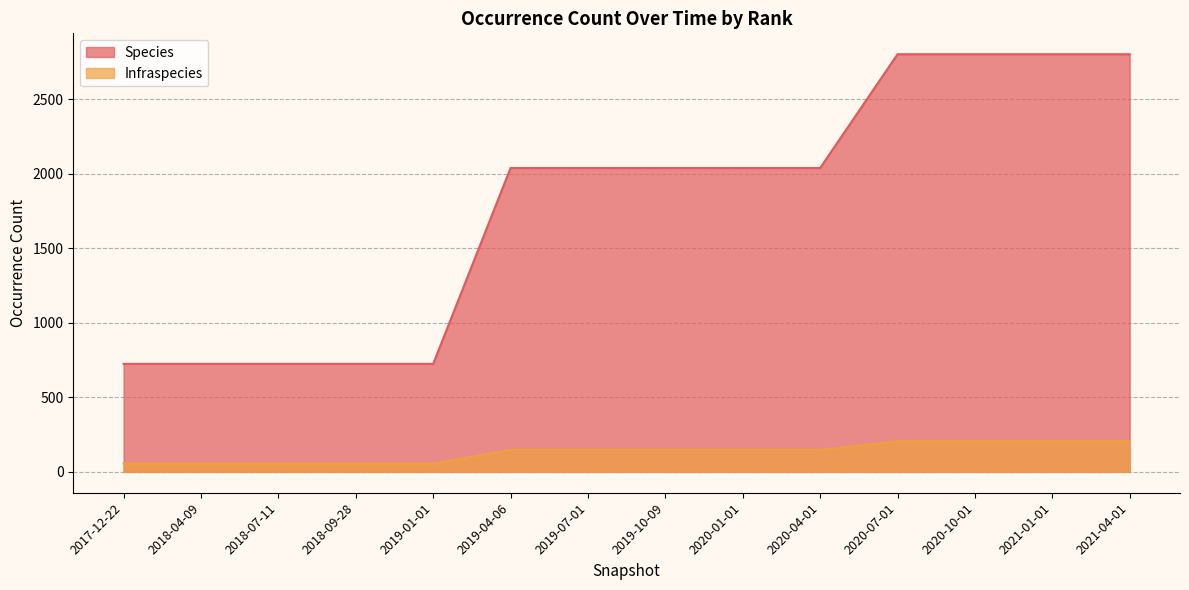

Is it true that Species equals 2690 at 2019-07-01?

False